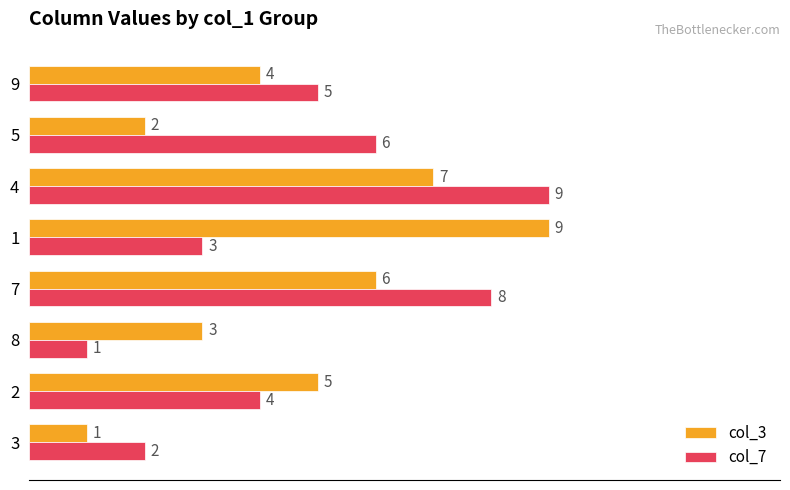

List the labels in order of col_7 value, smallest first.

8, 3, 1, 2, 9, 5, 7, 4